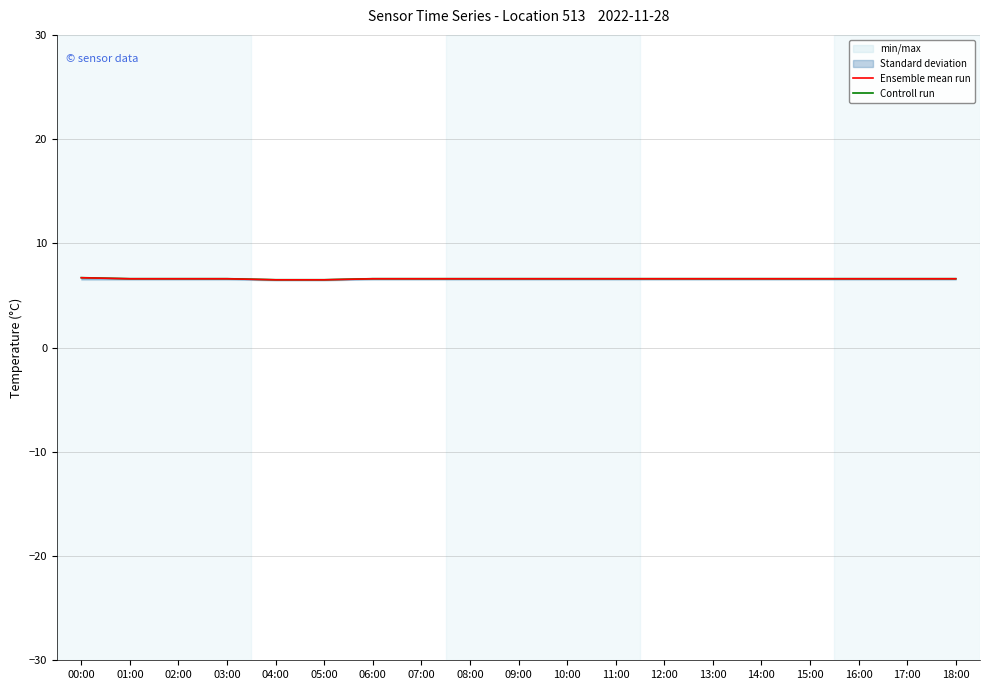

Which series has the largest range (max minus min)?

Ensemble mean run